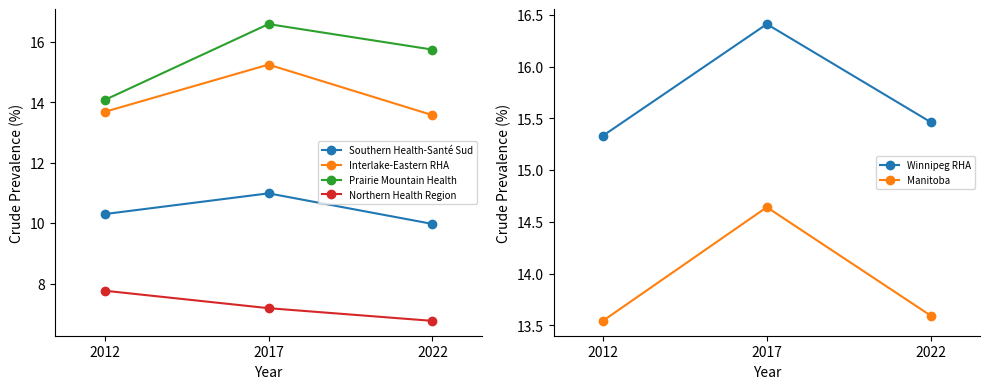

What is the value of the Prairie Mountain Health point at the 3rd from the left?

15.7